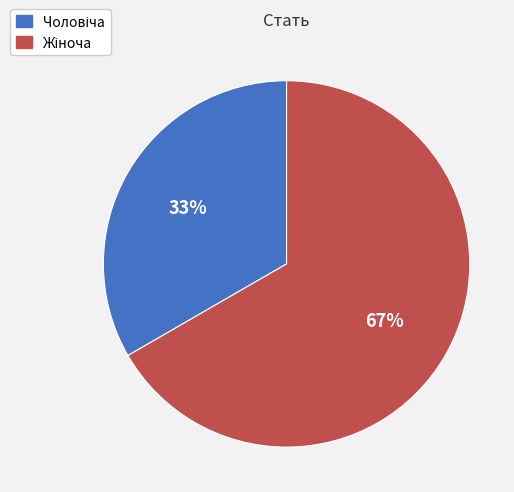

To the nearest percent, what percentage of the pie is Жіноча?

67%